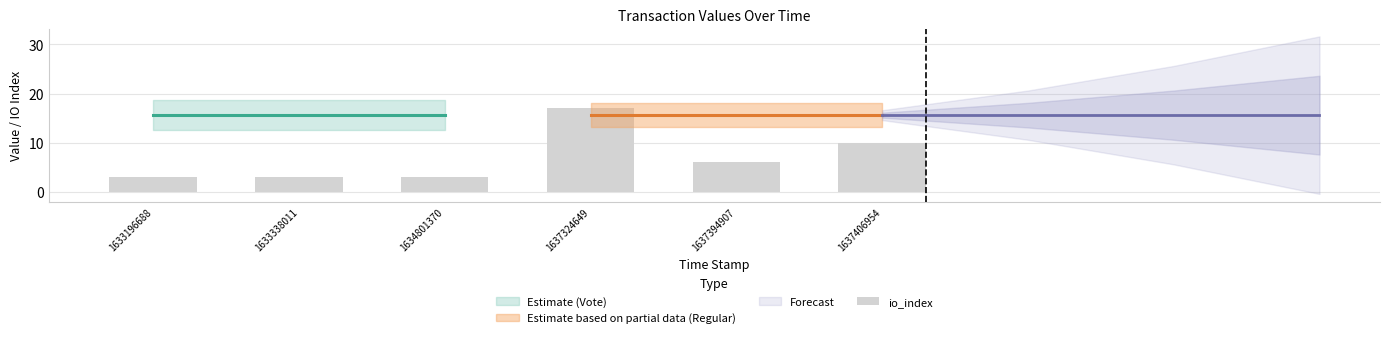

The value at 1637394907 is 10. True or false?

False